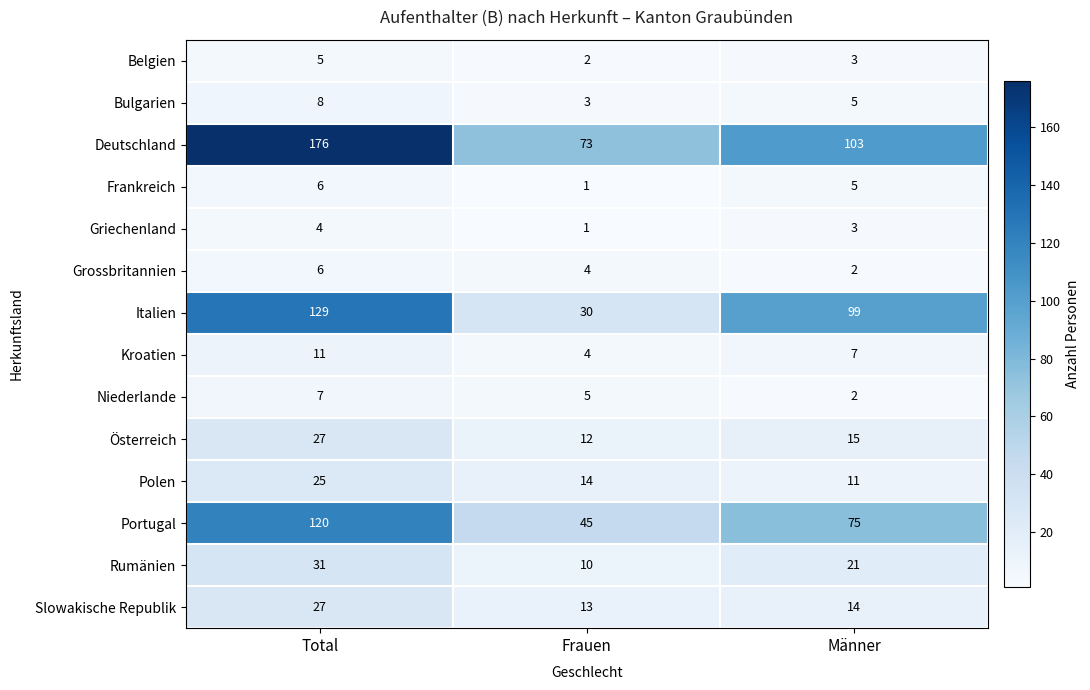

At which label does Deutschland reach its peak?

Total